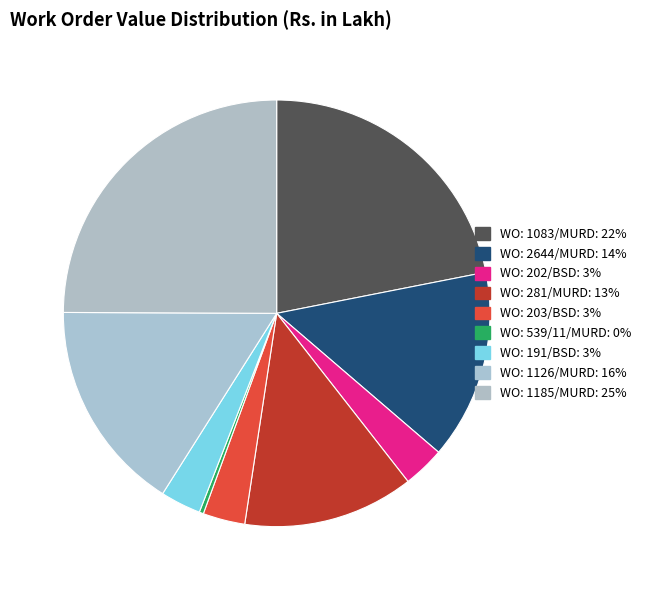

True or false: WO: 281/MURD accounts for 13% of the total.

True